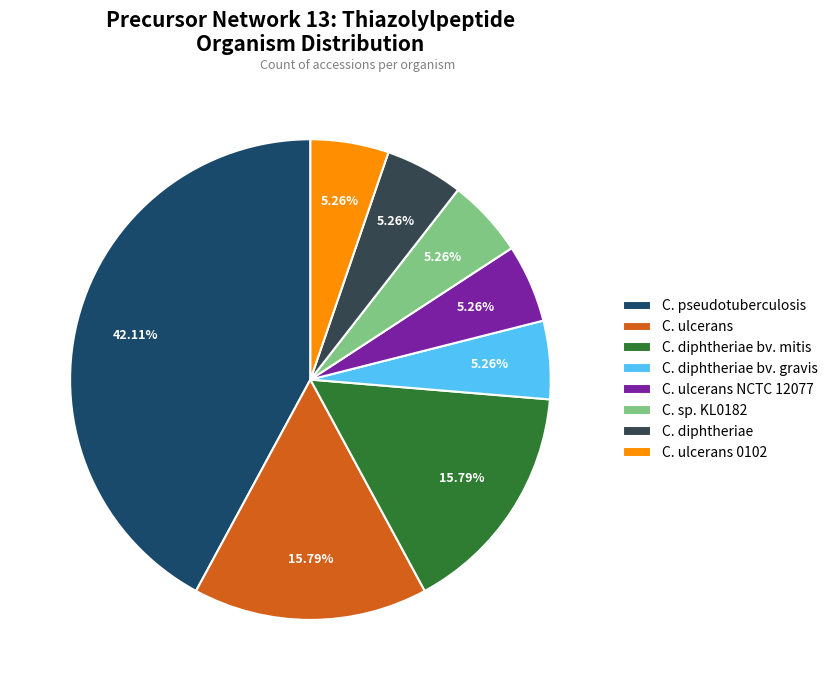

Between C. sp. KL0182 and C. pseudotuberculosis, which is larger?

C. pseudotuberculosis